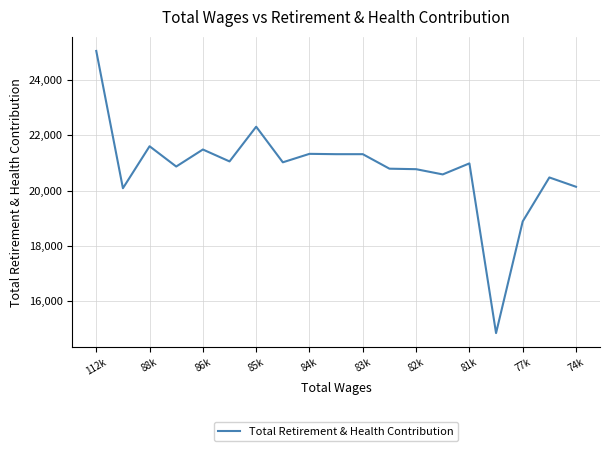

What is the smallest value displayed?

14842